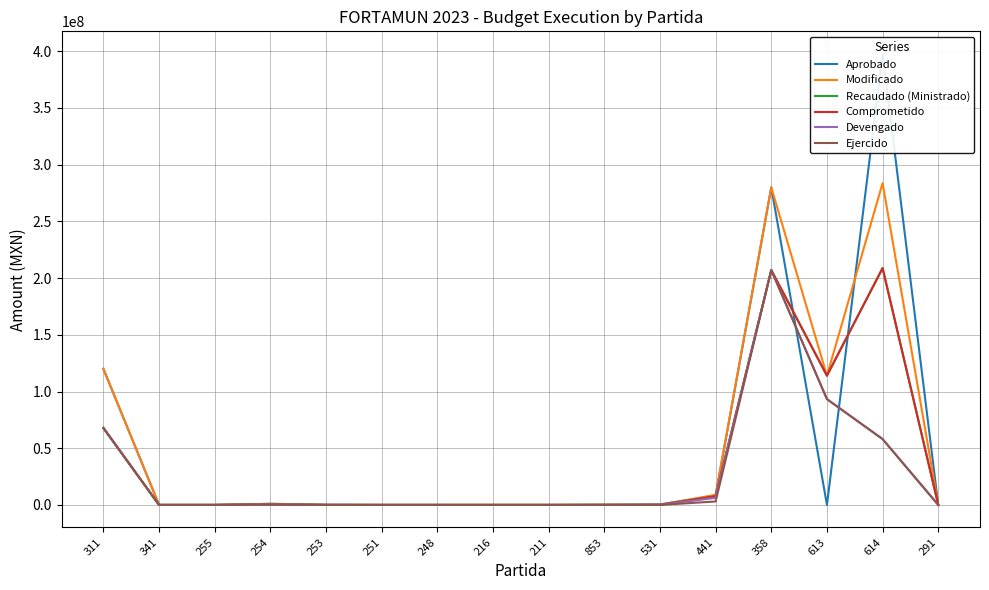

Between 216 and 254, which is larger?

254